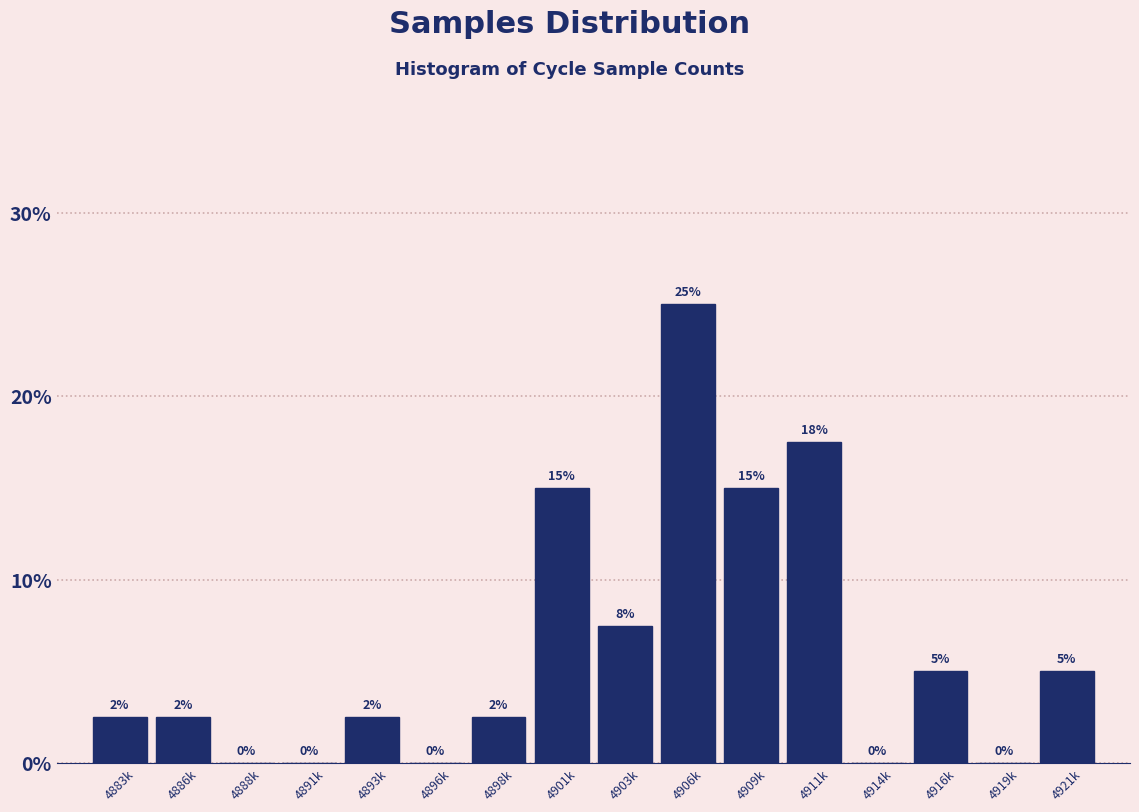

How many values are between 0 and 15?

14